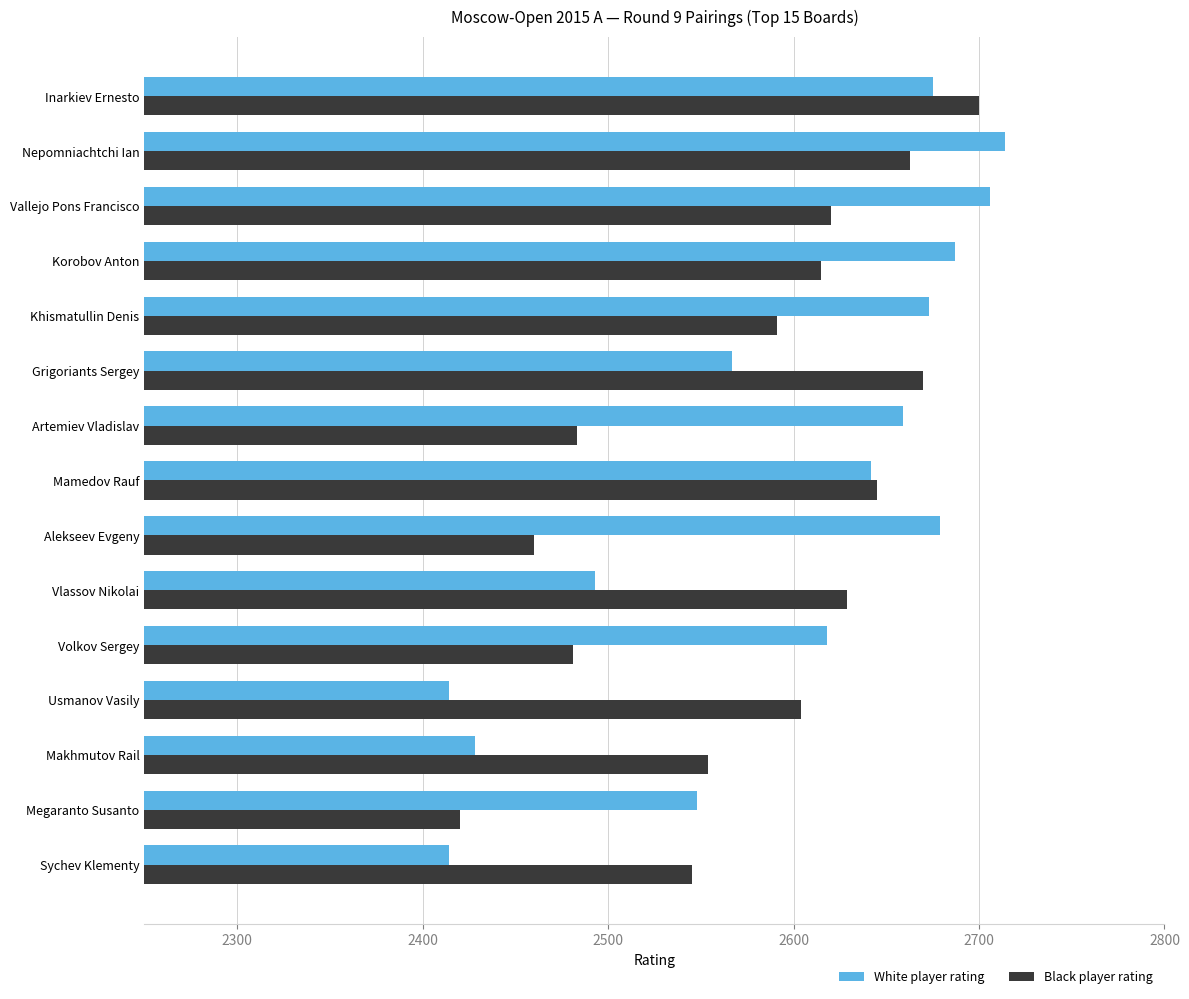

List the series in order of their peak value, lowest first.

Black player rating, White player rating